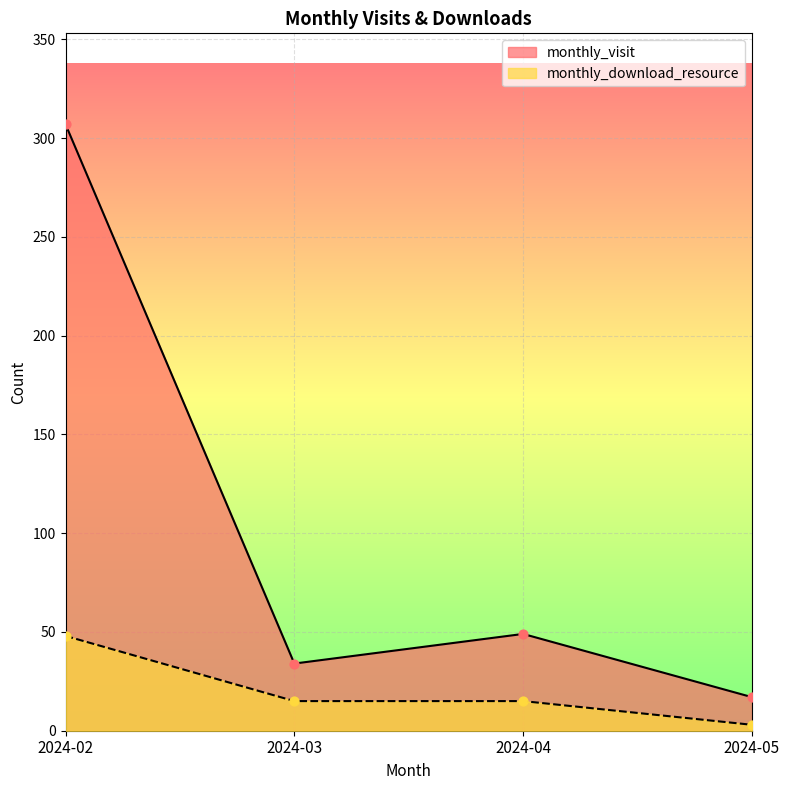

What is the total value across all series at 2024-05?

20